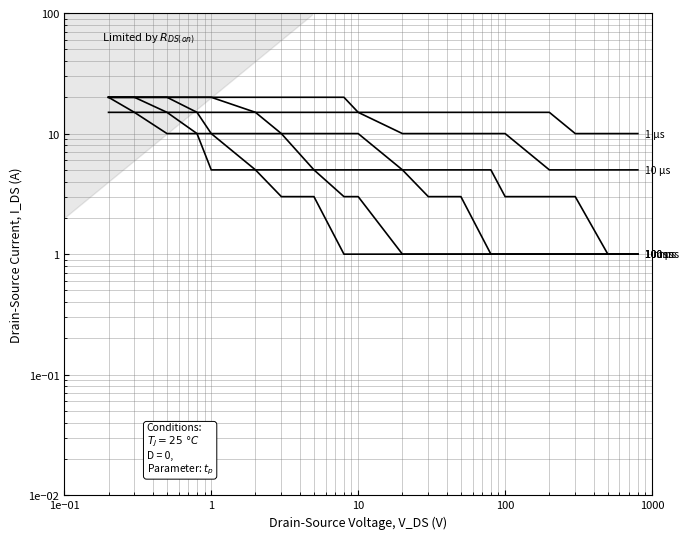

What is the label of the 15th point from the right?

1